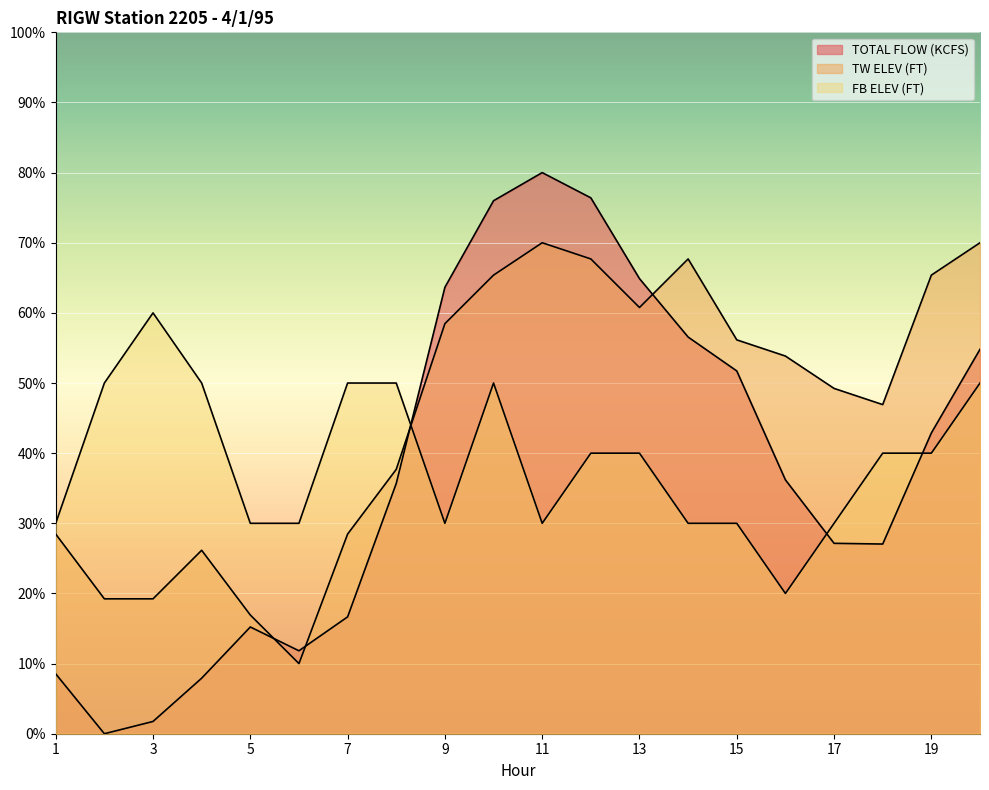

True or false: TW ELEV (FT) has more than 2 interior local peaks.

True